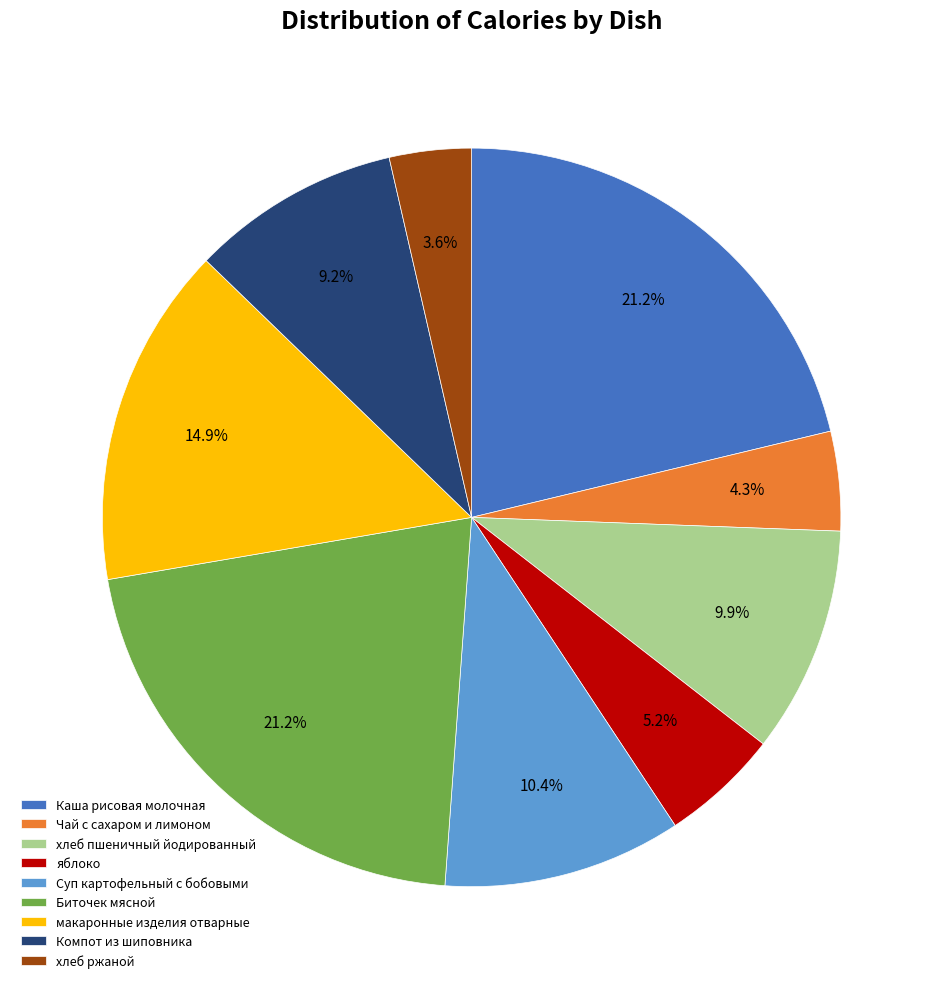

True or false: Суп картофельный с бобовыми accounts for 24% of the total.

False